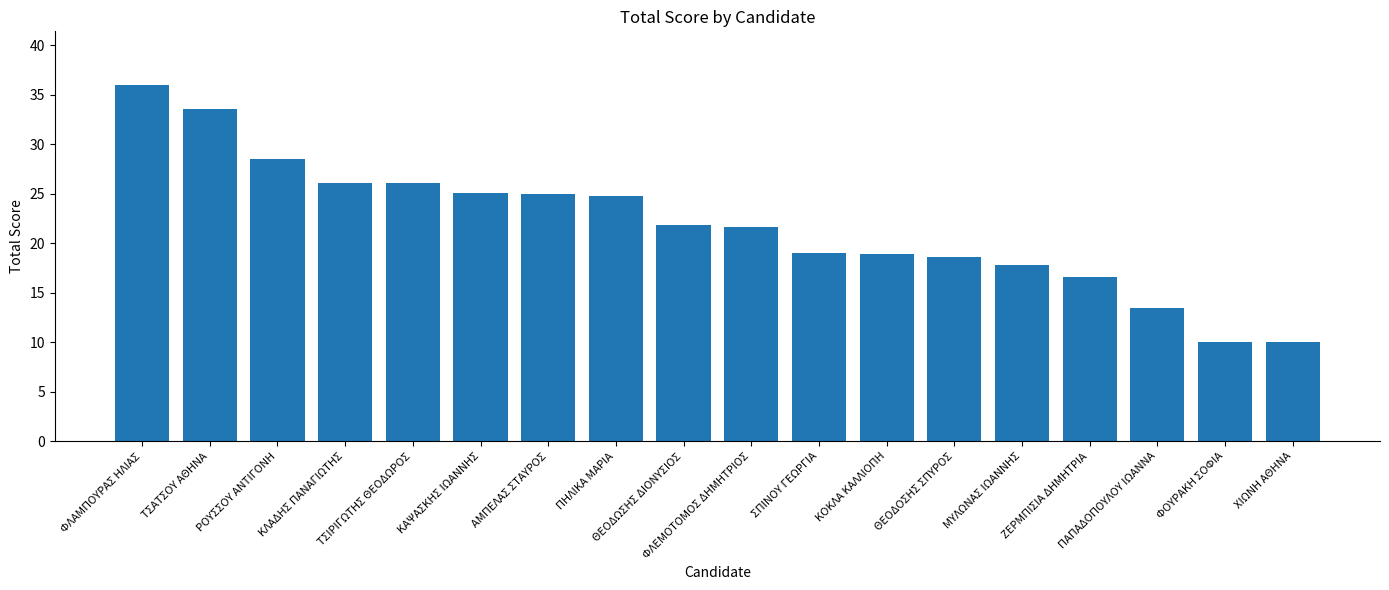

What is the difference between the maximum and minimum values?

26.0